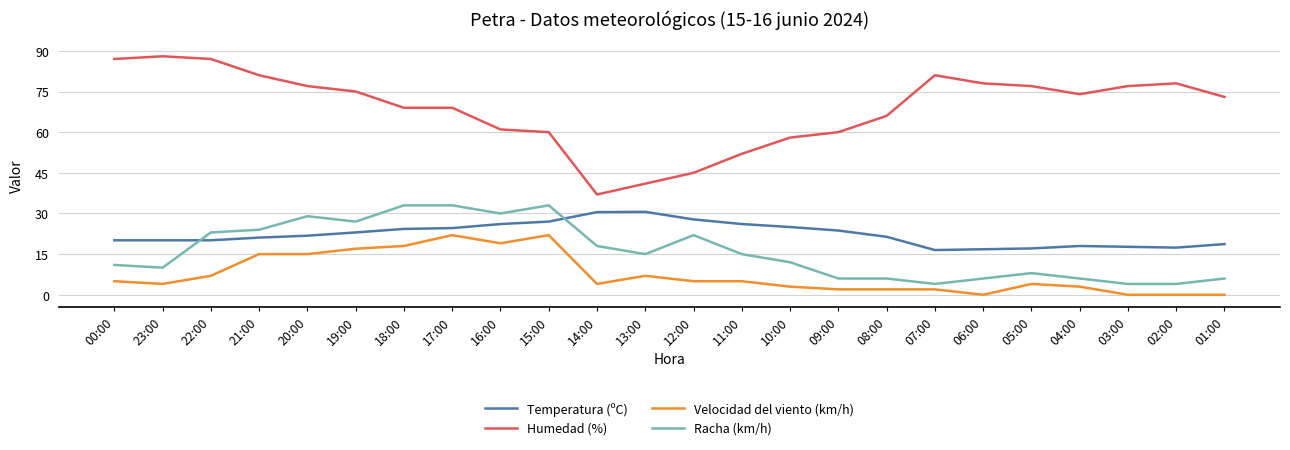

What are all the series names shown in the legend?

Temperatura (ºC), Humedad (%), Velocidad del viento (km/h), Racha (km/h)